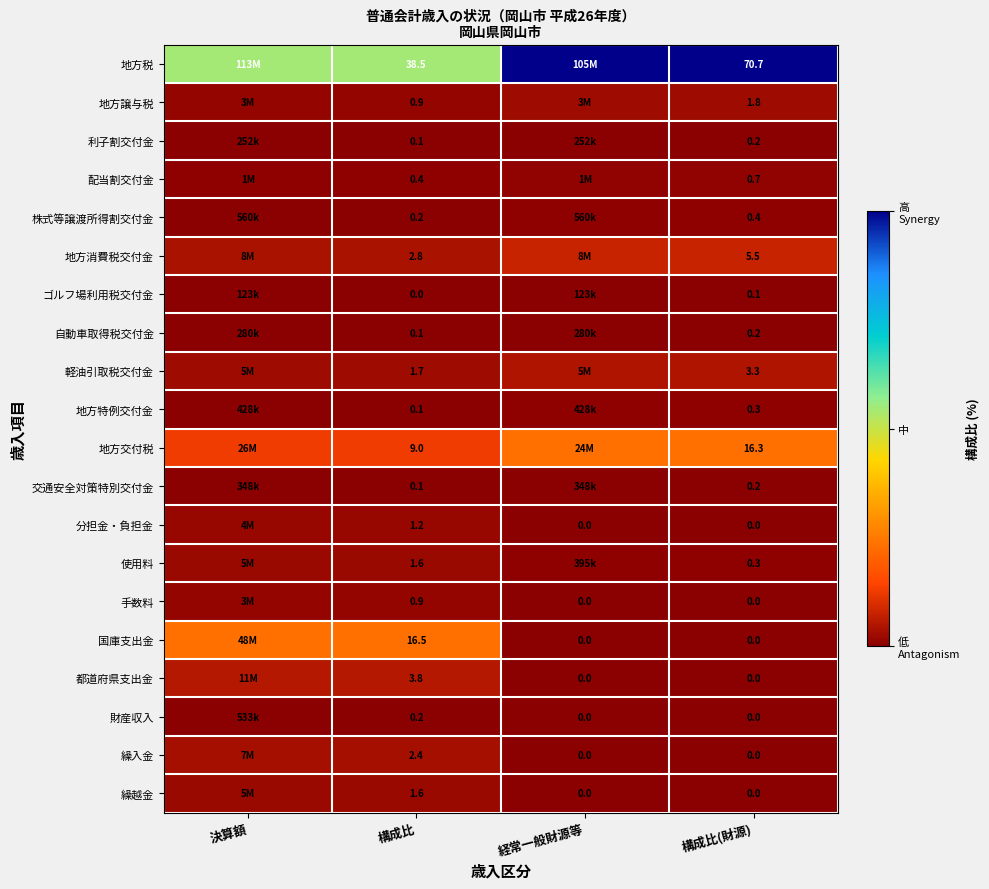

Is it true that 地方特例交付金 equals 0.1 at 構成比?

True